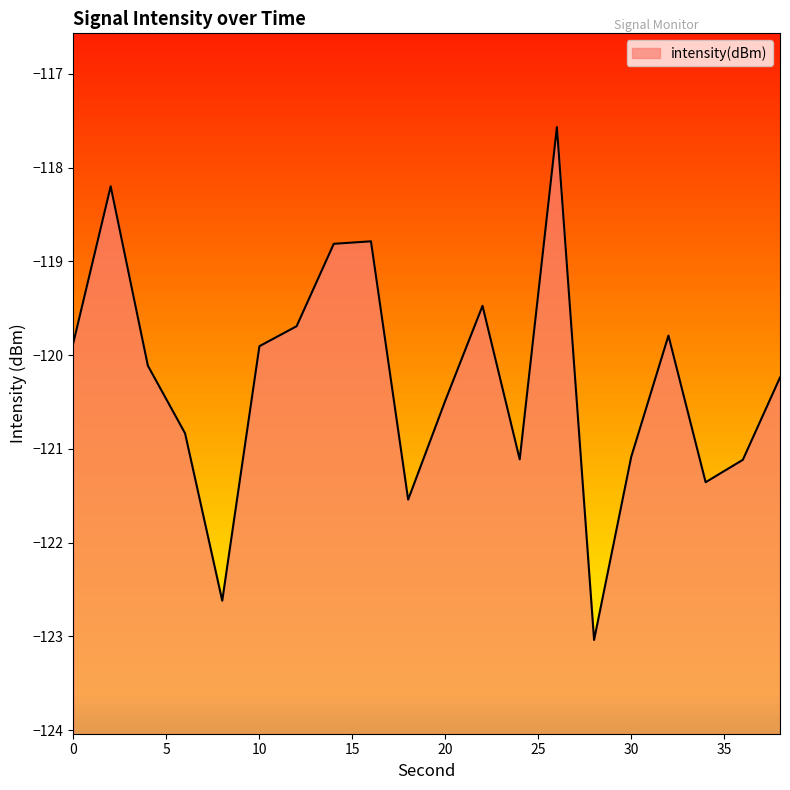

At which label is the value closest to -120?

10